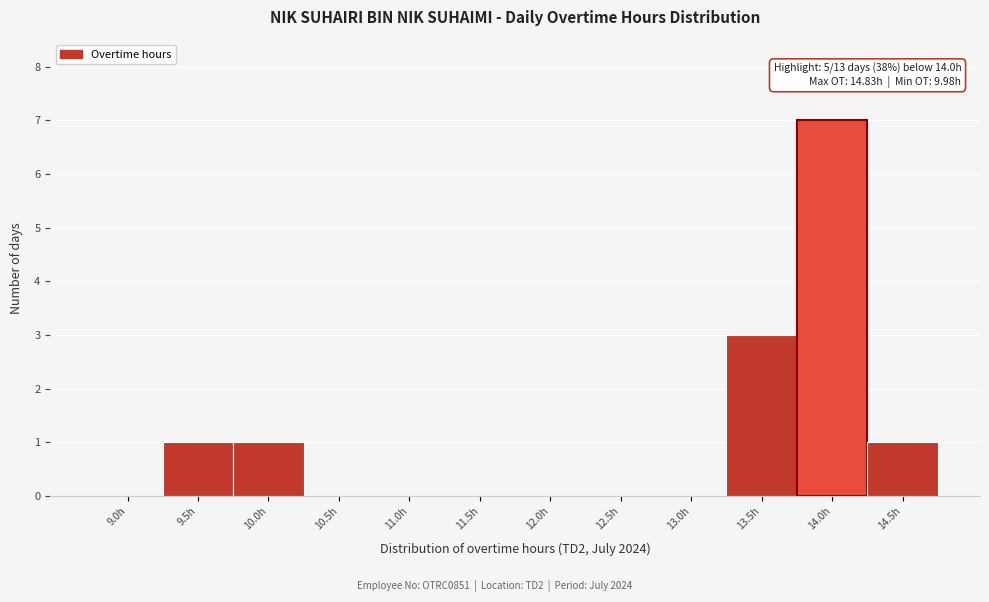

Reading left to right, extract all data points from this chart.

9.0h=0	9.5h=1	10.0h=1	10.5h=0	11.0h=0	11.5h=0	12.0h=0	12.5h=0	13.0h=0	13.5h=3	14.0h=7	14.5h=1